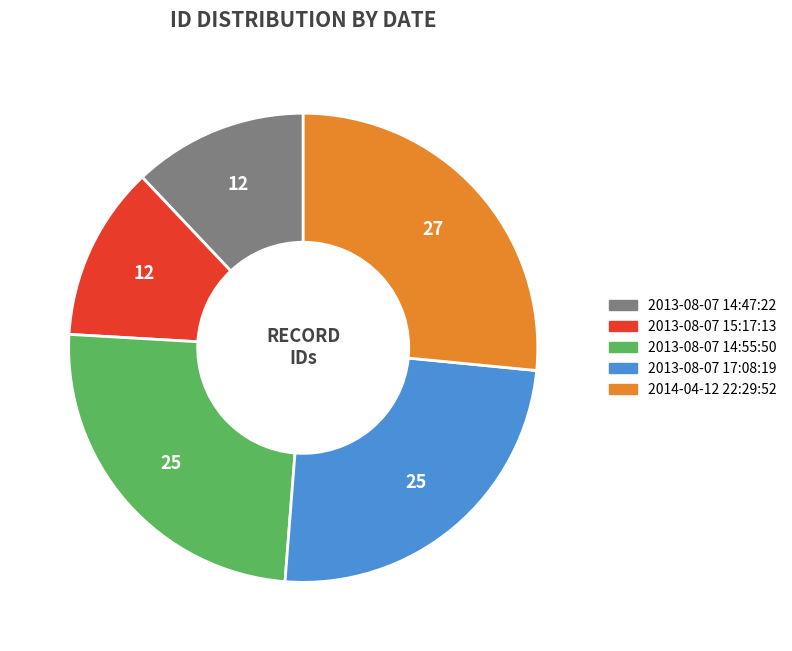

What is the largest slice in the pie chart?

2014-04-12 22:29:52